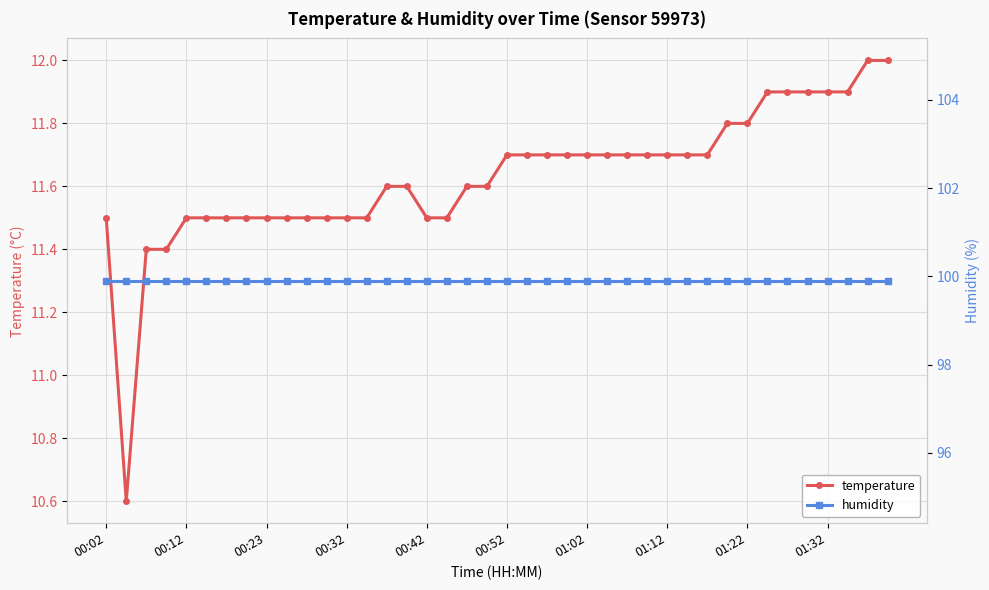

Count the number of categories in the chart.

40